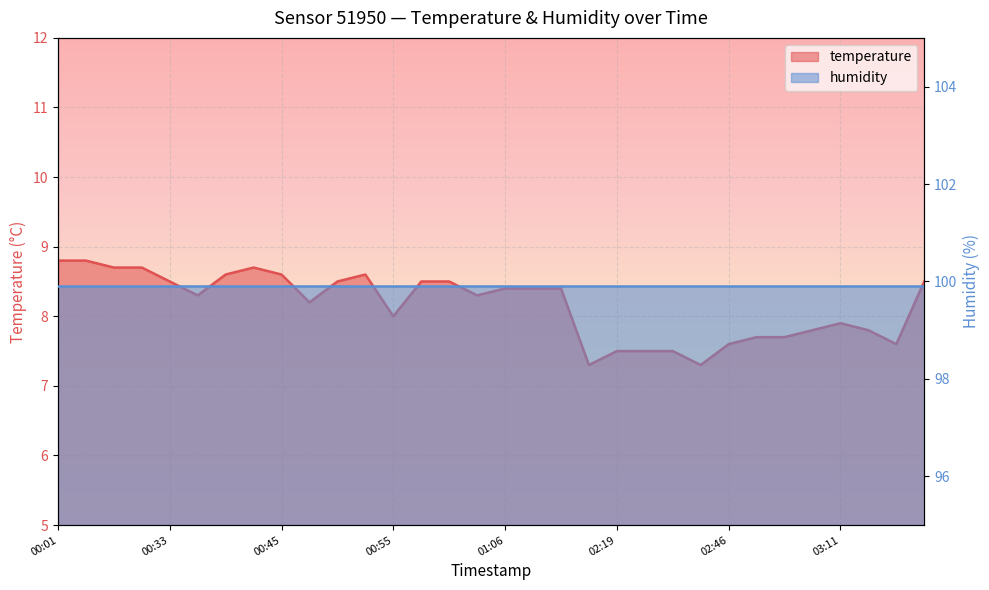

Rank the categories by value from lowest to highest.

02:12, 02:36, 02:19, 02:22, 02:25, 02:46, 03:35, 02:50, 03:00, 03:07, 03:28, 03:11, 00:55, 00:47, 00:36, 01:03, 01:06, 01:11, 01:13, 00:33, 00:50, 00:58, 01:01, 03:41, 00:40, 00:45, 00:53, 00:28, 00:31, 00:42, 00:01, 00:03